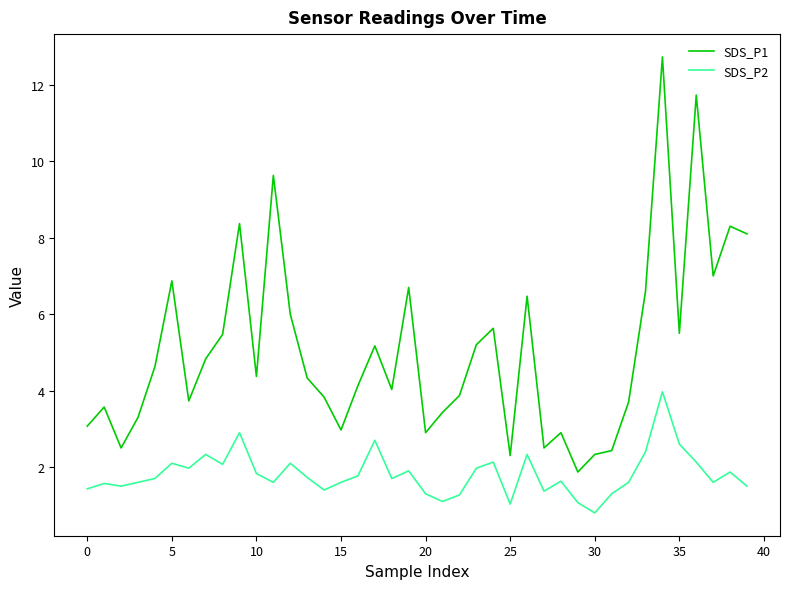

Rank the series by their maximum value, from highest to lowest.

SDS_P1, SDS_P2